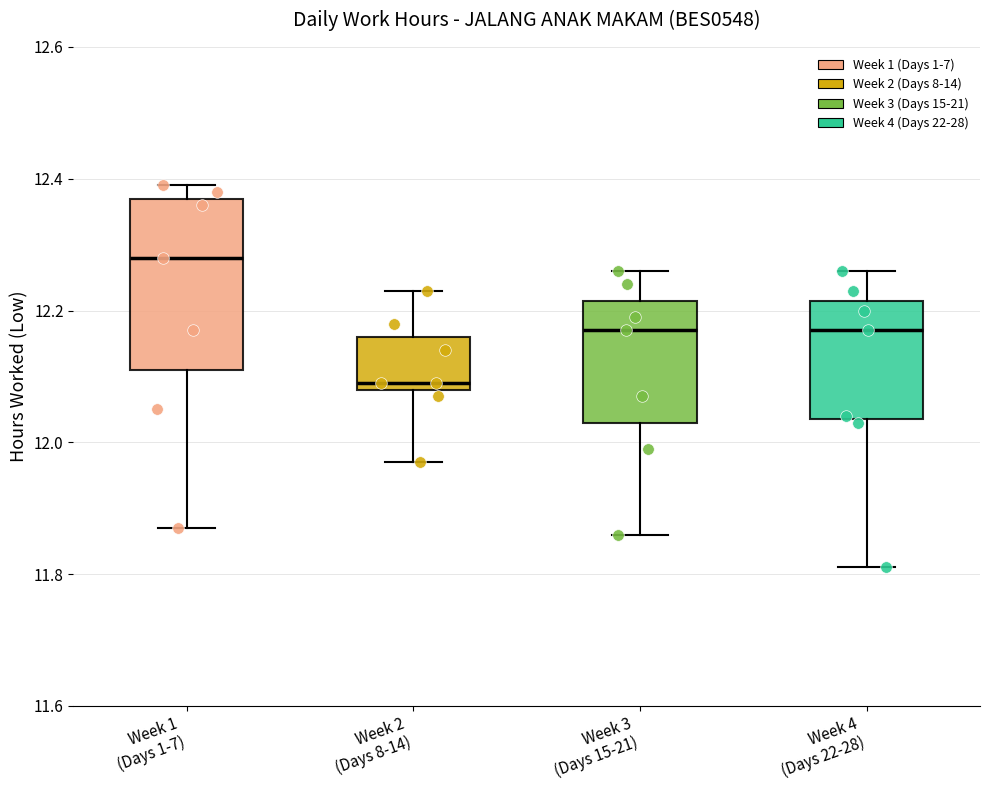

Which box's median line is the highest?

Week 1 (Days 1-7)